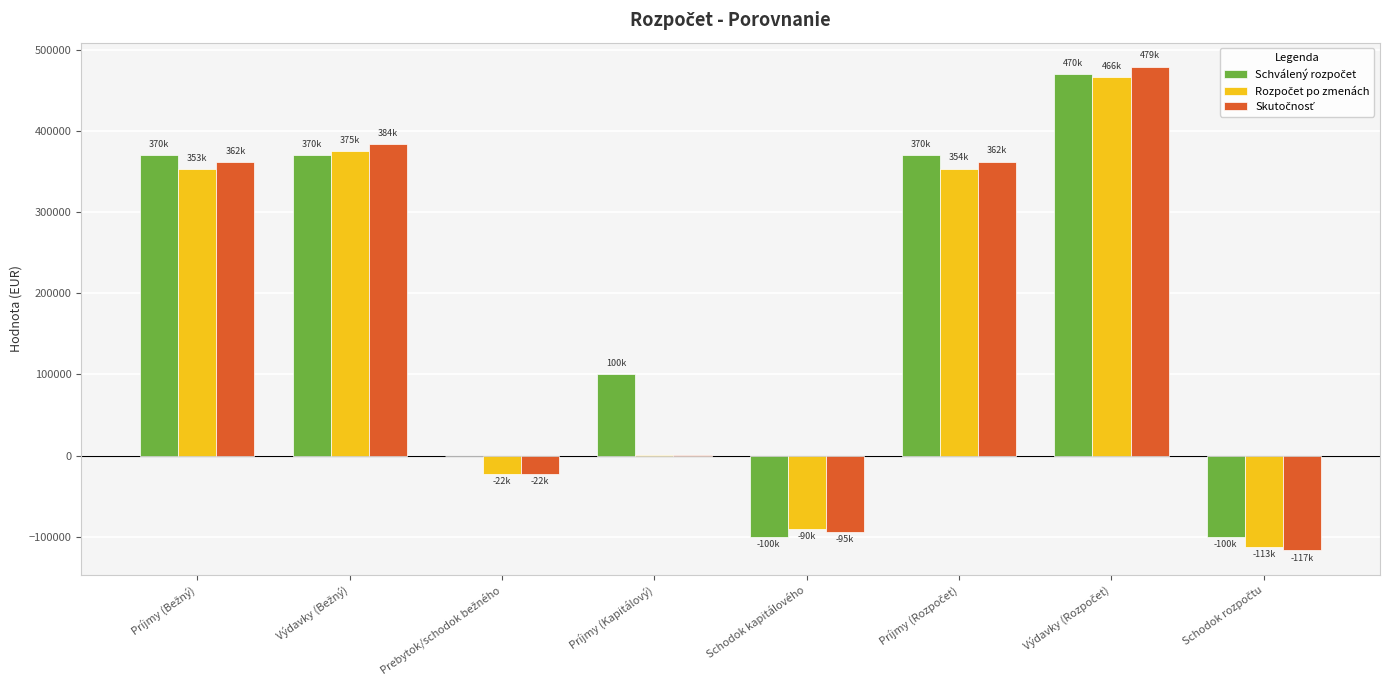

How many groups of bars are there?

8